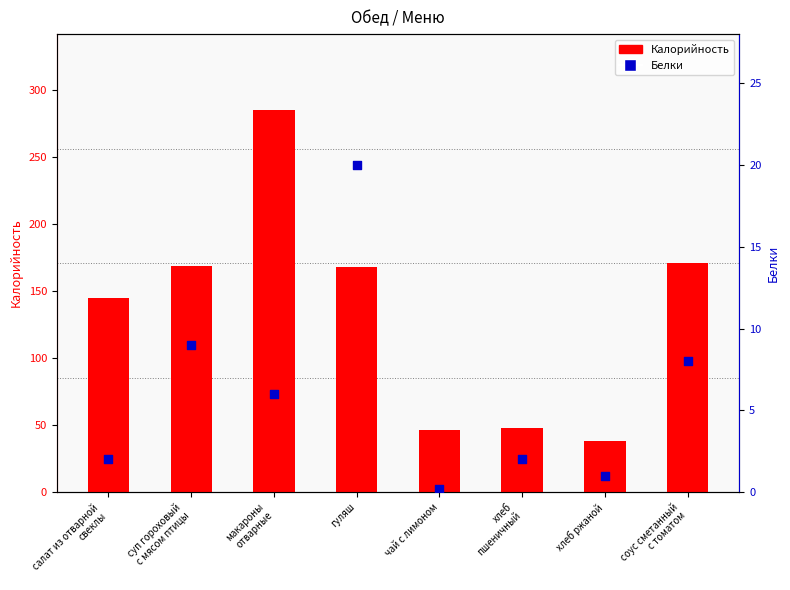

Which series contains the lowest Y value?

Белки